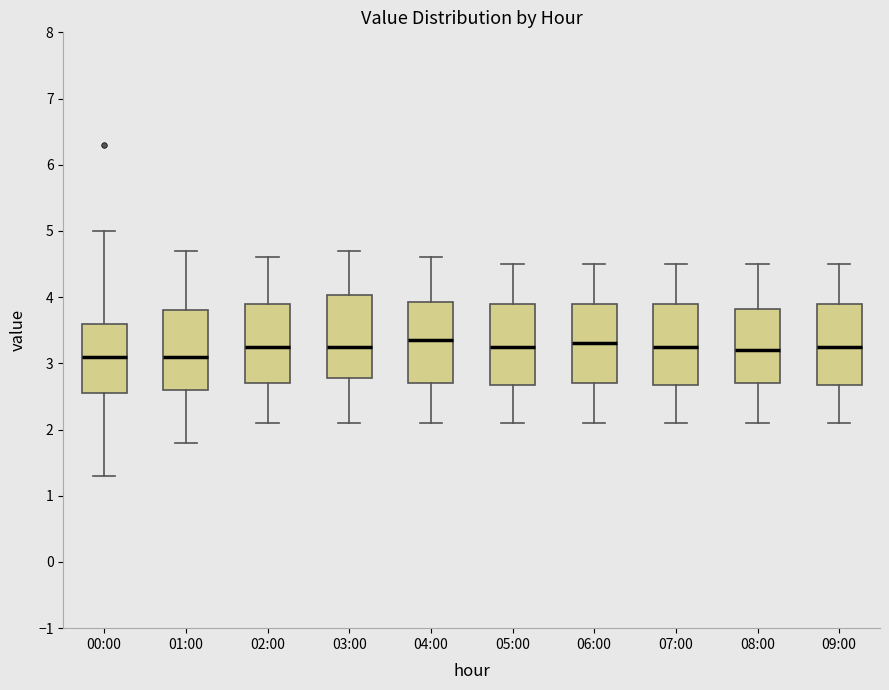

Reading left to right, transcribe this box plot: for each box, give where its median line is, the range the box spans, and where its two whiskers end, as read against the y-axis. The values are not printed on the chart, so give them approximately, as read against the axis.

00:00: median 3.1, box 2.6 to 3.6, whiskers 1.3 to 5.0
01:00: median 3.1, box 2.6 to 3.8, whiskers 1.8 to 4.7
02:00: median 3.3, box 2.7 to 3.9, whiskers 2.1 to 4.6
03:00: median 3.3, box 2.8 to 4.0, whiskers 2.1 to 4.7
04:00: median 3.4, box 2.7 to 3.9, whiskers 2.1 to 4.6
05:00: median 3.3, box 2.7 to 3.9, whiskers 2.1 to 4.5
06:00: median 3.3, box 2.7 to 3.9, whiskers 2.1 to 4.5
07:00: median 3.3, box 2.7 to 3.9, whiskers 2.1 to 4.5
08:00: median 3.2, box 2.7 to 3.8, whiskers 2.1 to 4.5
09:00: median 3.3, box 2.7 to 3.9, whiskers 2.1 to 4.5